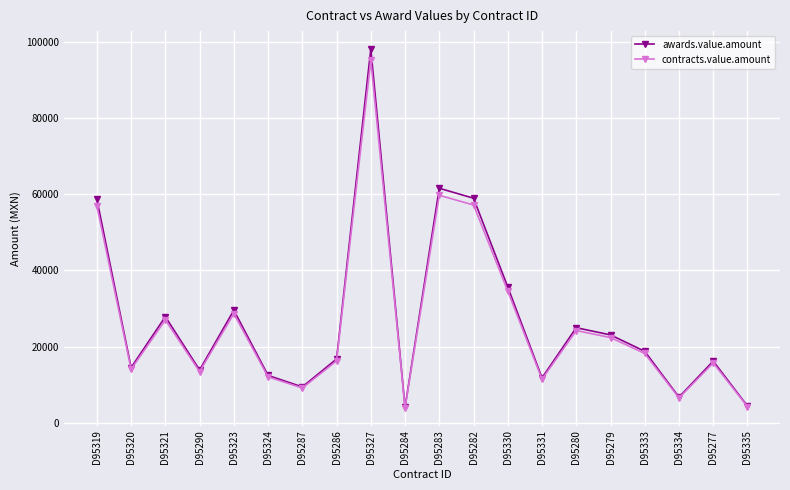

How many values in the contracts.value.amount series exceed 18223?

10